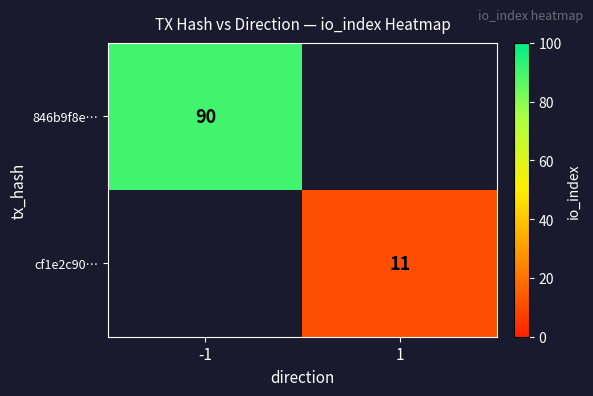

Is it true that 846b9f8e… equals 24 at -1?

False